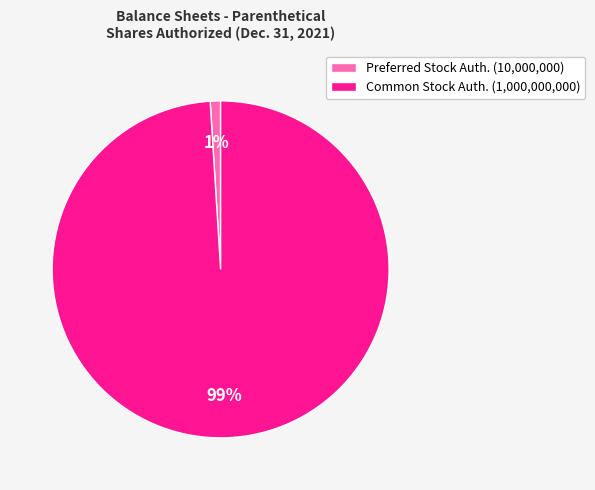

The Common Stock Auth. (1,000,000,000) slice represents 99% of the pie. True or false?

True